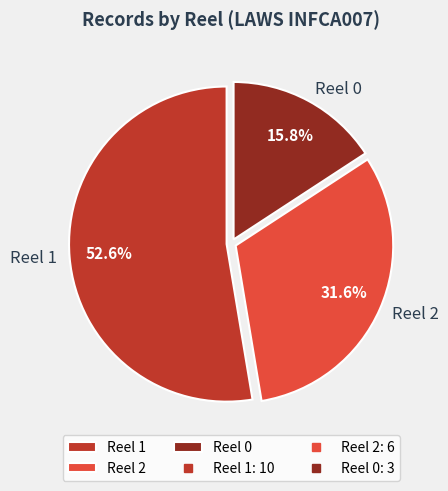

Does Reel 1 represent more than half of the total?

Yes